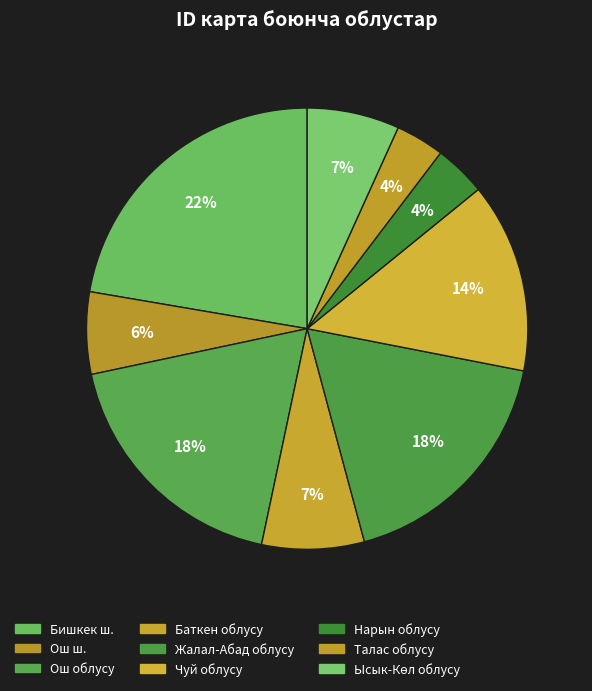

The Талас облусу slice represents 12% of the pie. True or false?

False